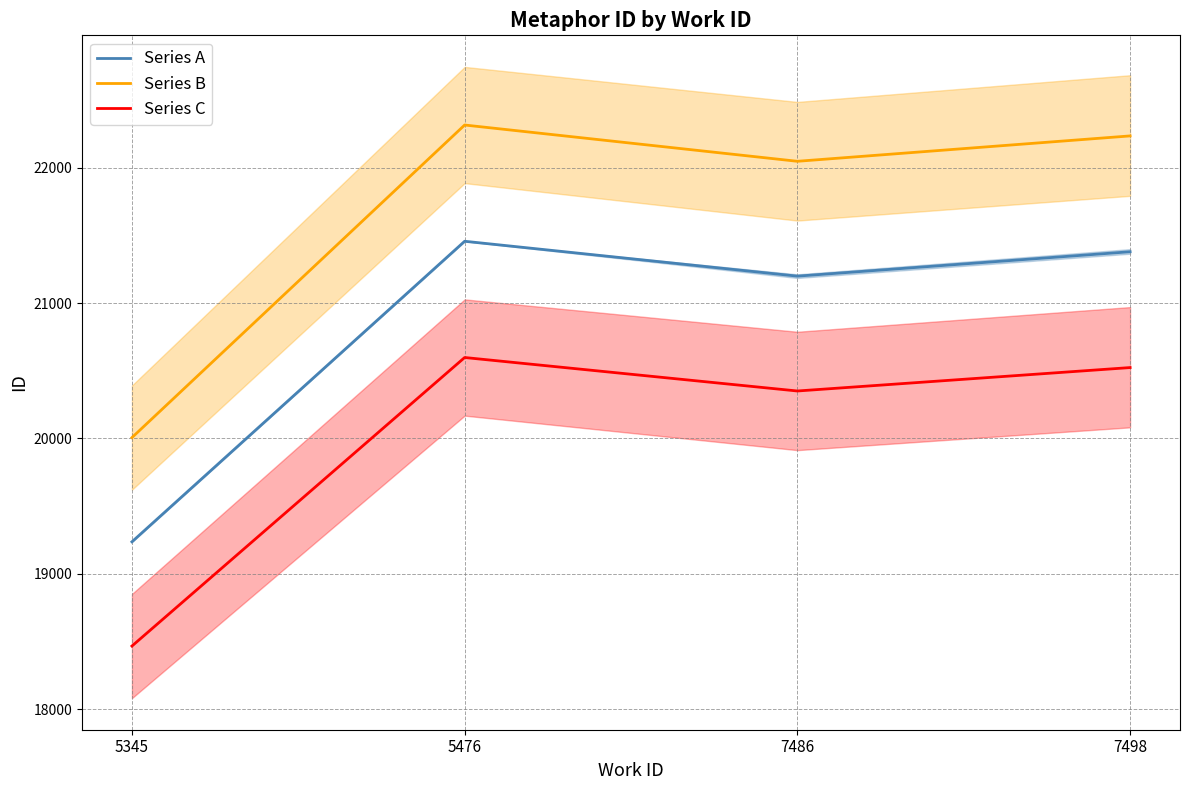

How many lines are shown in the chart?

3